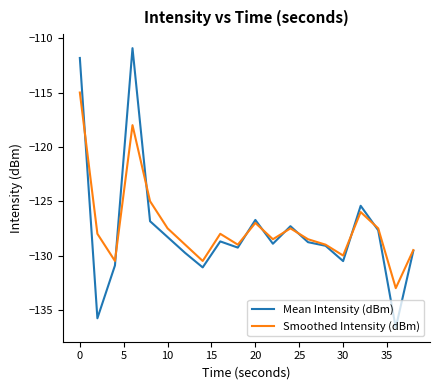

List the series in order of their peak value, lowest first.

Smoothed Intensity (dBm), Mean Intensity (dBm)